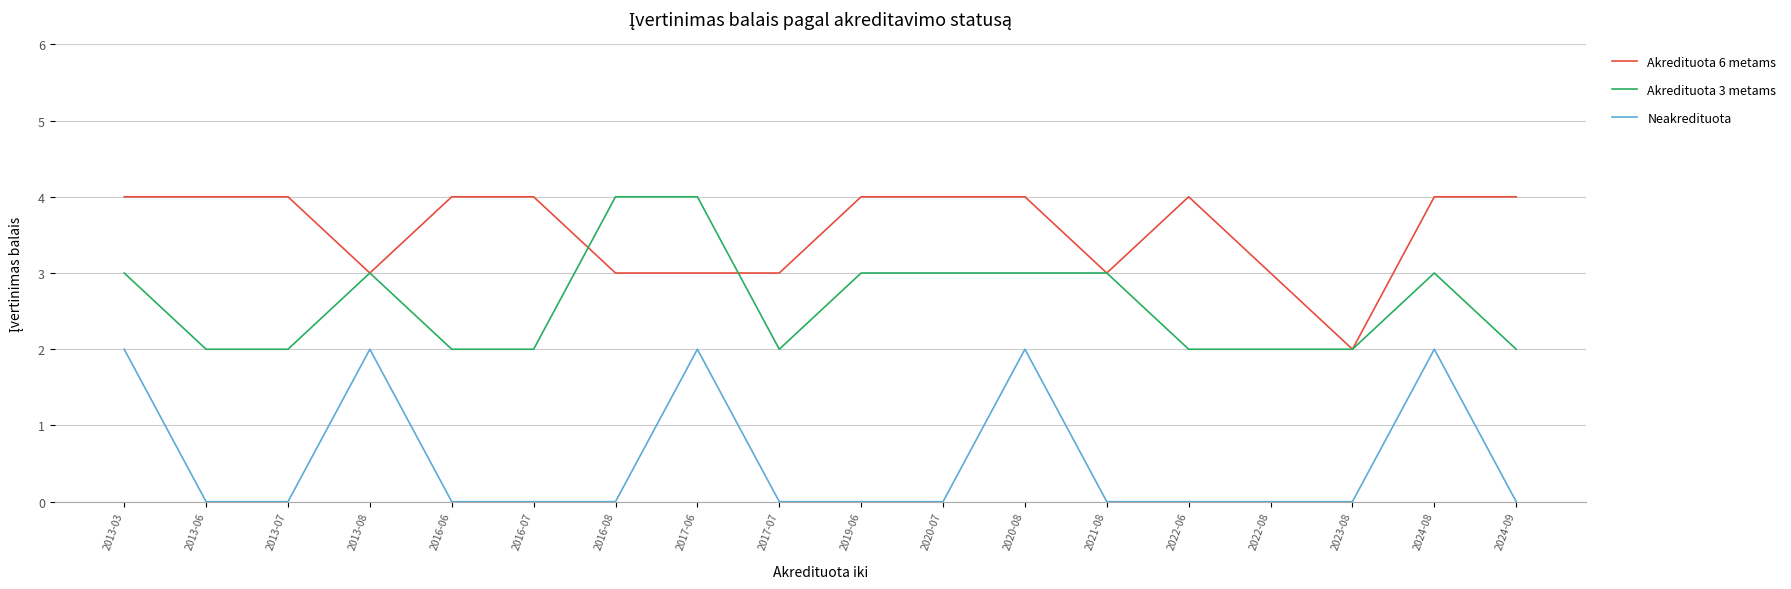

Count the number of data series in this chart.

3